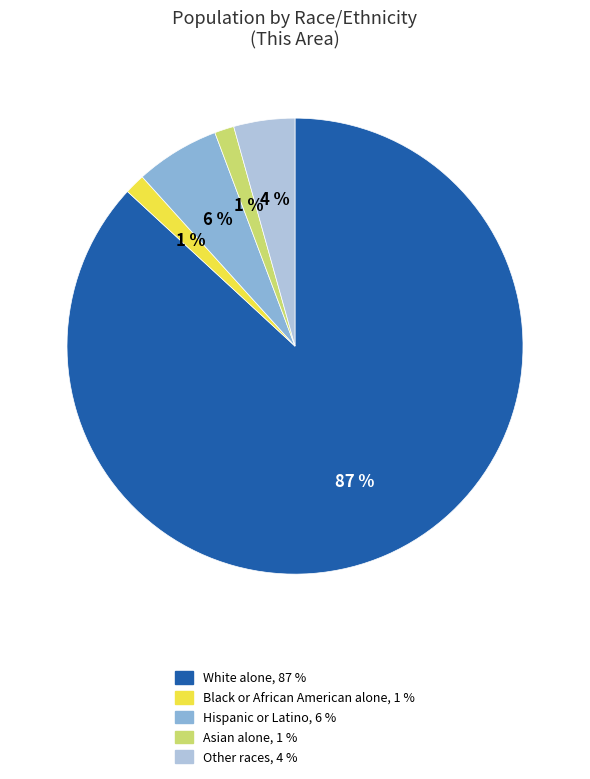

Does Other races account for over 50% of the chart?

No